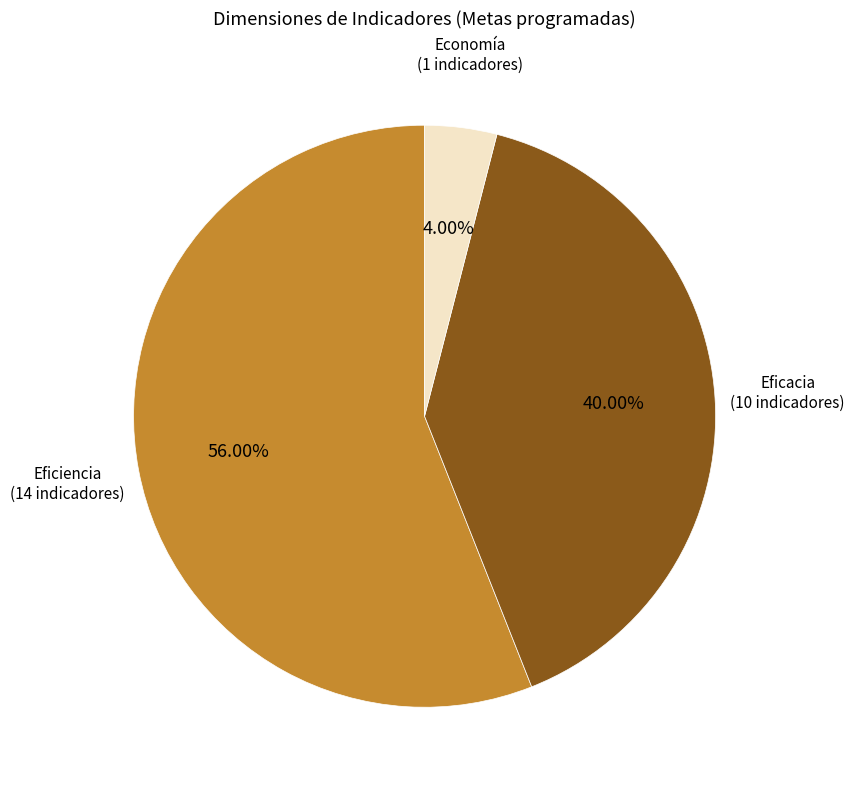

Is there any slice that represents more than half of the pie?

Yes